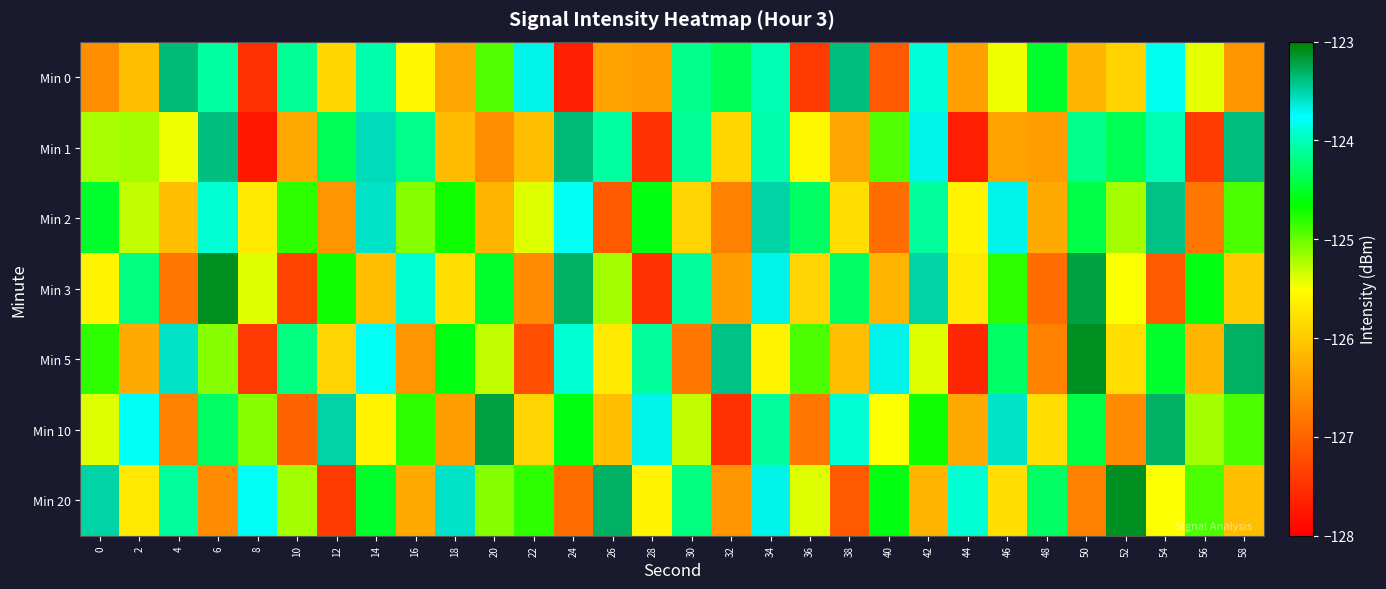

List the series in order of their peak value, lowest first.

Min 2, Min 0, Min 1, Min 10, Min 3, Min 5, Min 20